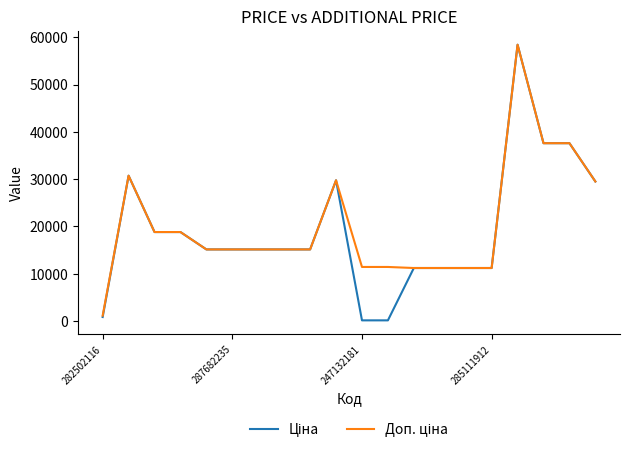

What is the maximum value shown in the chart?

58426.5